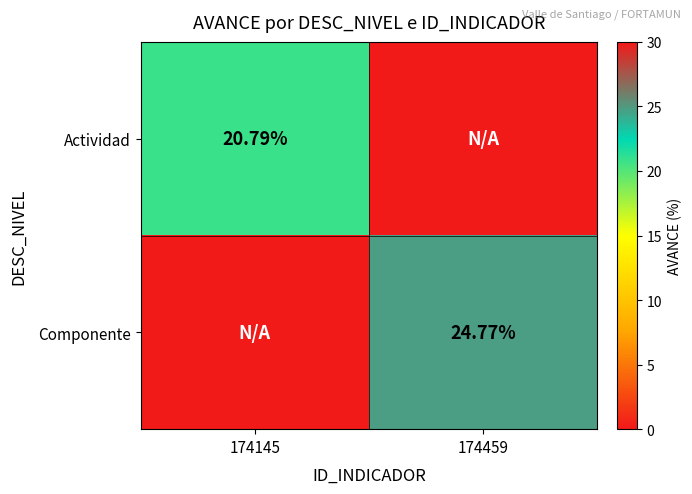

At how many categories does at least one series exceed 15?

2